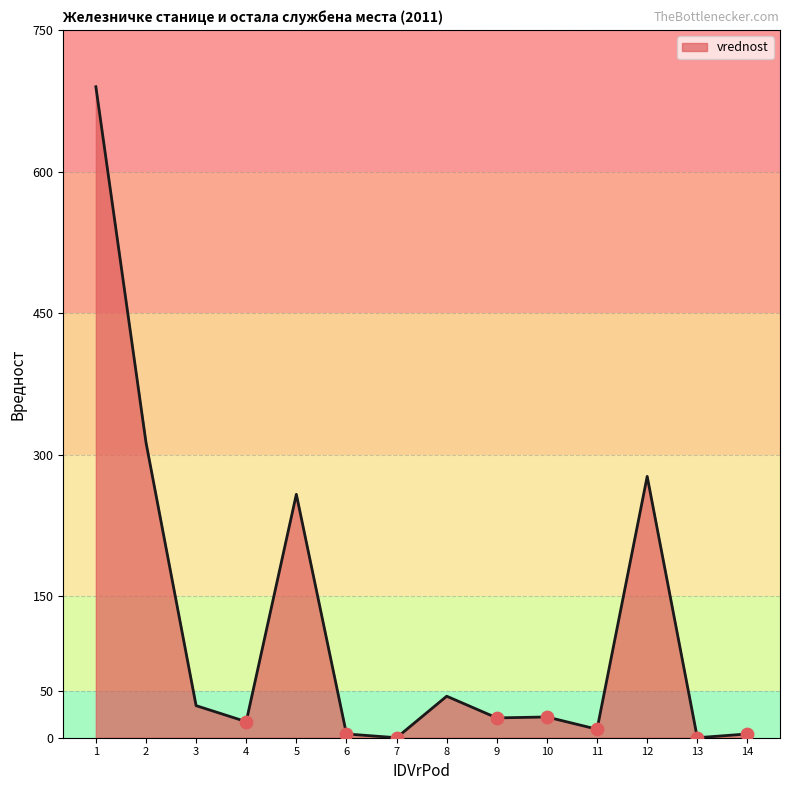

What is the ratio of the value at 2 to the value at 1?

0.5